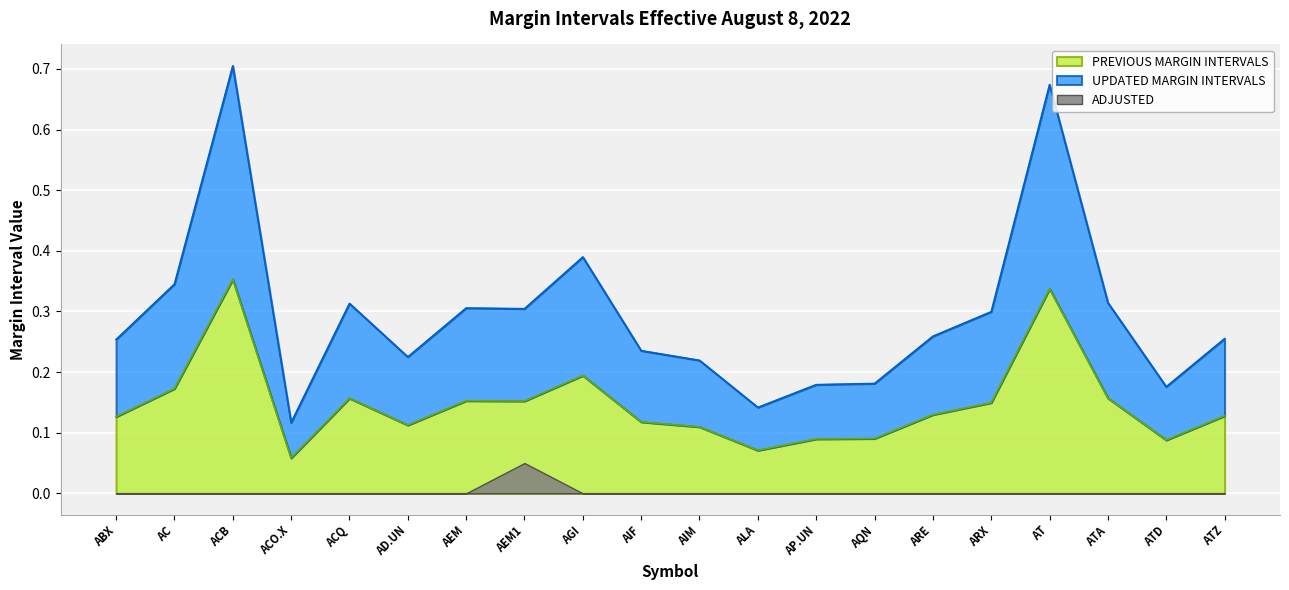

Reading left to right, transcribe all the data shown in this chart.

PREVIOUS MARGIN INTERVALS: 0.1	0.2	0.4	0.1	0.2	0.1	0.2	0.2	0.2	0.1	0.1	0.1	0.1	0.1	0.1	0.1	0.3	0.2	0.1	0.1
UPDATED MARGIN INTERVALS: 0.3	0.3	0.7	0.1	0.3	0.2	0.3	0.3	0.4	0.2	0.2	0.1	0.2	0.2	0.3	0.3	0.7	0.3	0.2	0.3